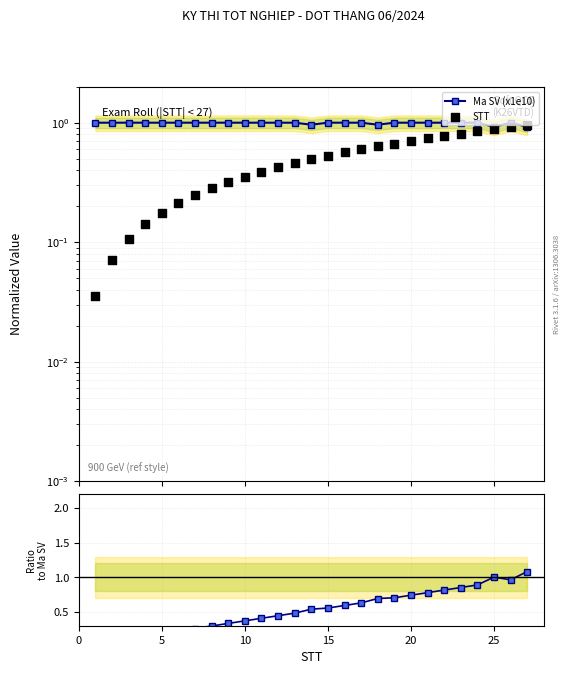

At how many categories does at least one series exceed 0?

27